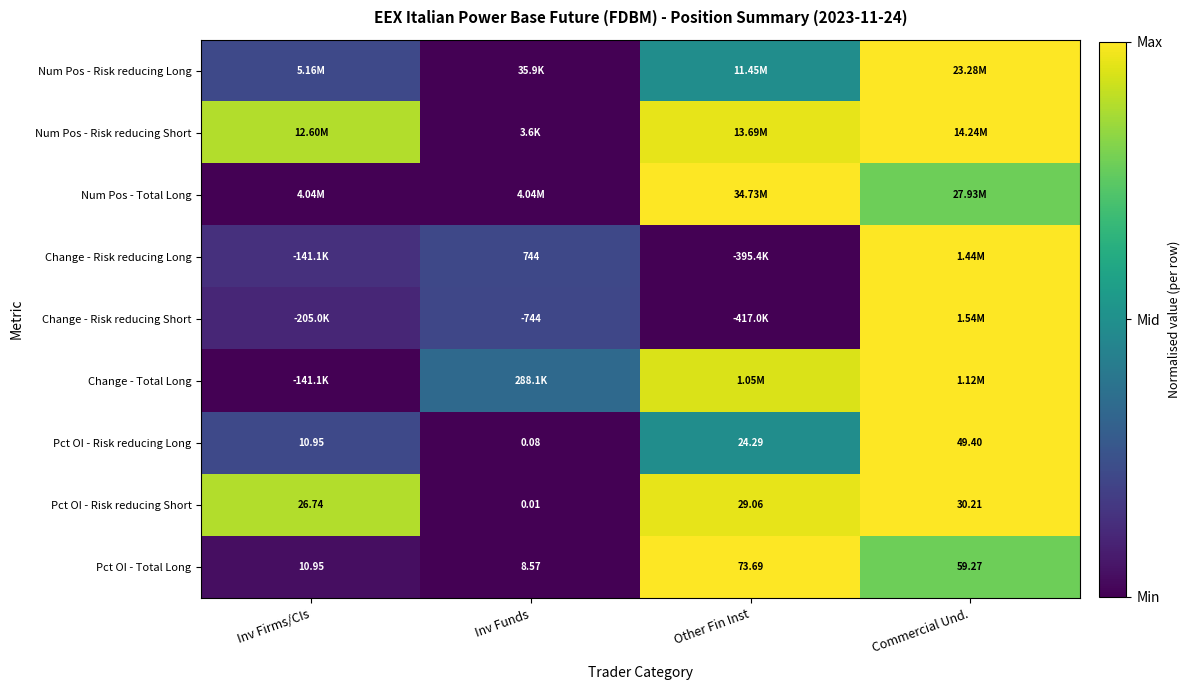

Where is Pct OI - Risk reducing Short nearest to the value 15?

Inv Firms/CIs